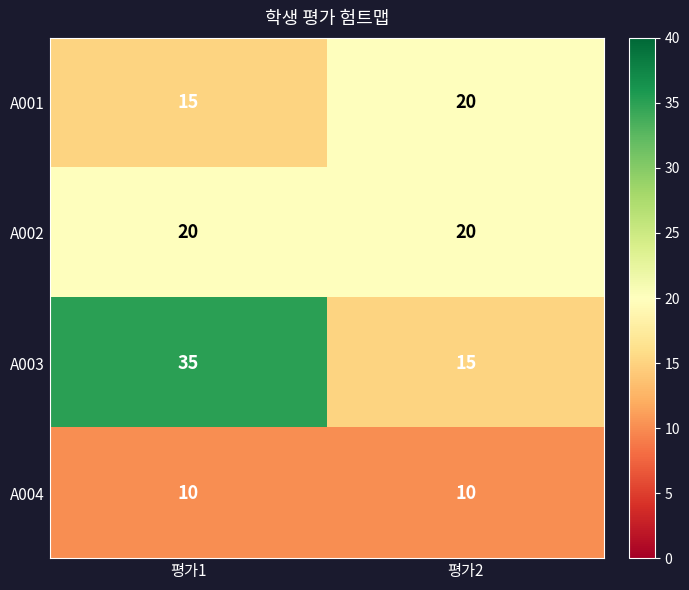

List the labels in order of A001 value, largest first.

평가2, 평가1